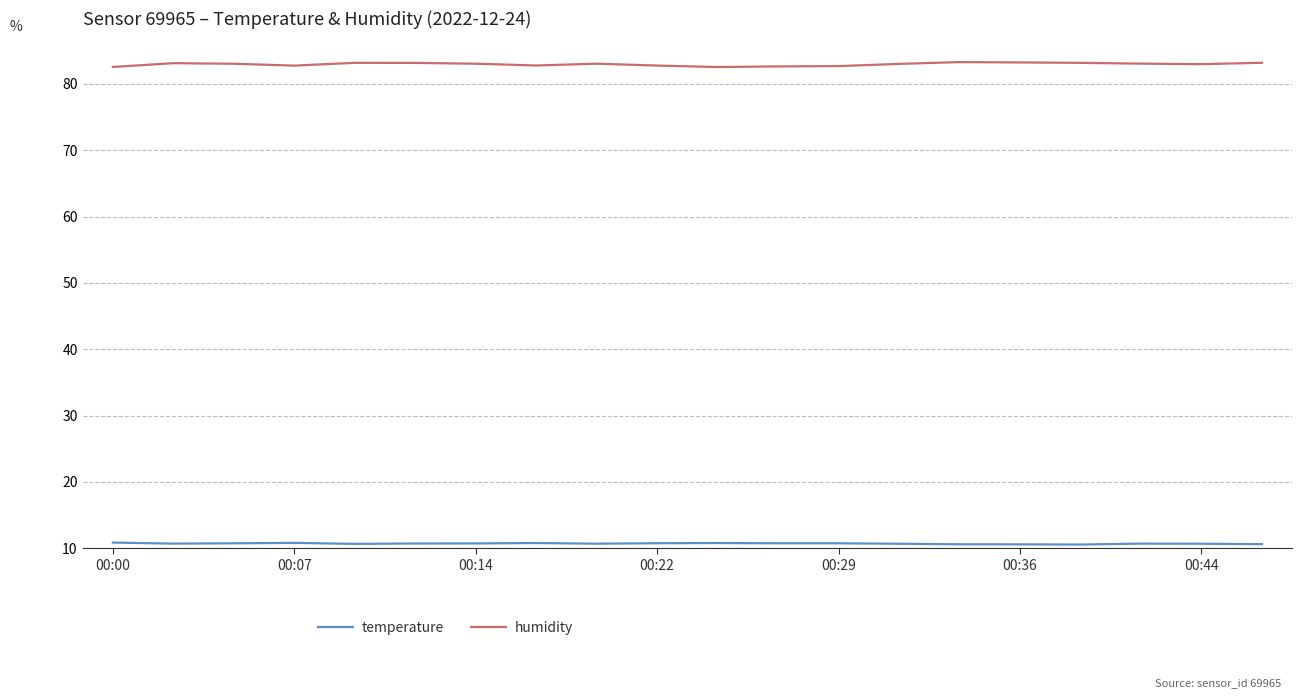

True or false: humidity and temperature intersect in this chart.

False